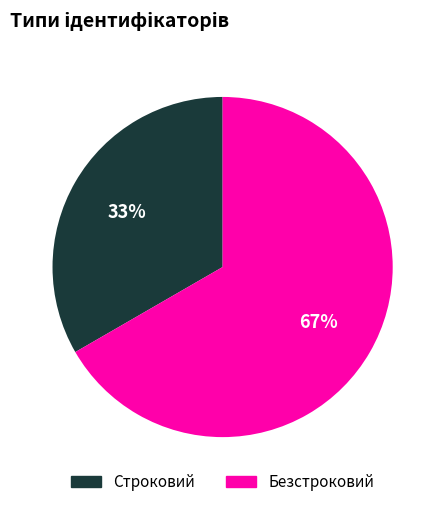

Which category has the biggest portion of the pie?

Безстроковий